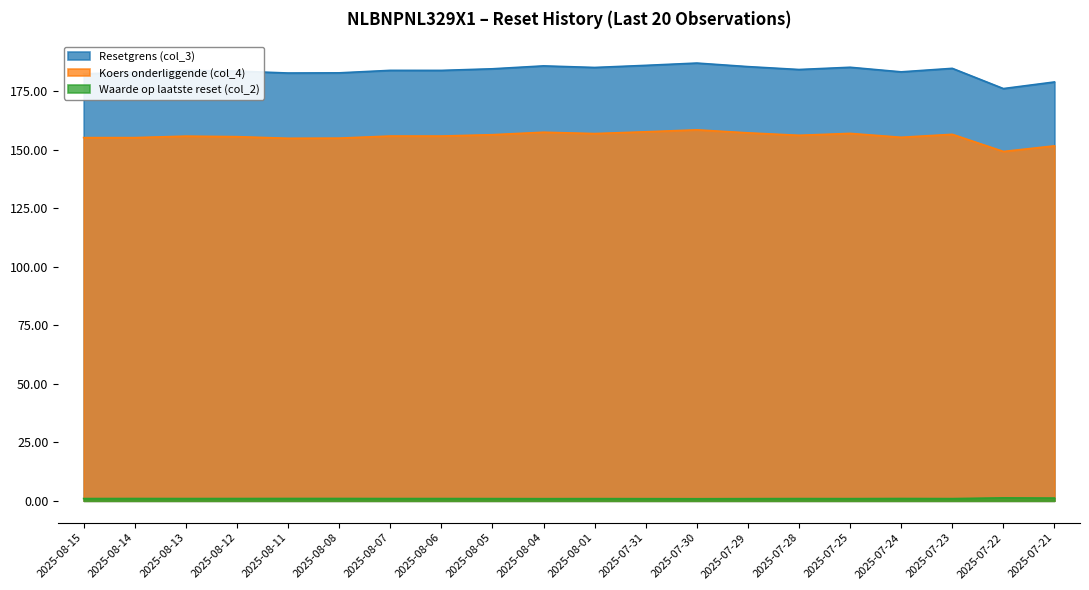

At which category does Koers onderliggende (col_4) reach its first local peak?

2025-08-13